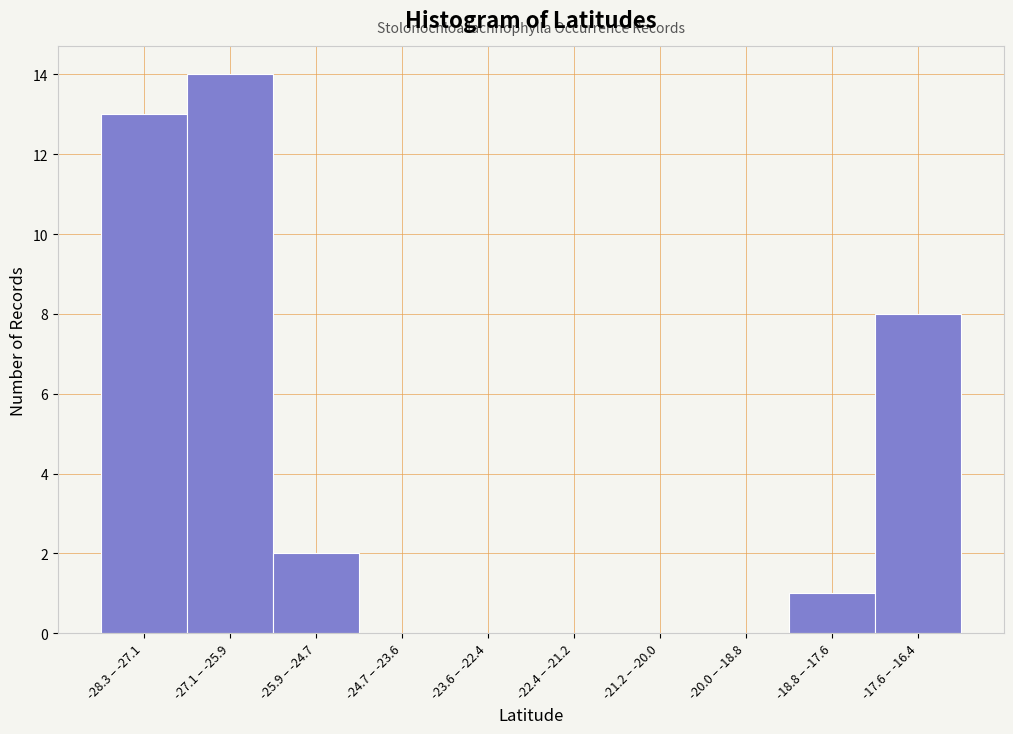

Reading left to right, extract all data points from this chart.

-28.3 – -27.1=13	-27.1 – -25.9=14	-25.9 – -24.7=2	-24.7 – -23.6=0	-23.6 – -22.4=0	-22.4 – -21.2=0	-21.2 – -20.0=0	-20.0 – -18.8=0	-18.8 – -17.6=1	-17.6 – -16.4=8